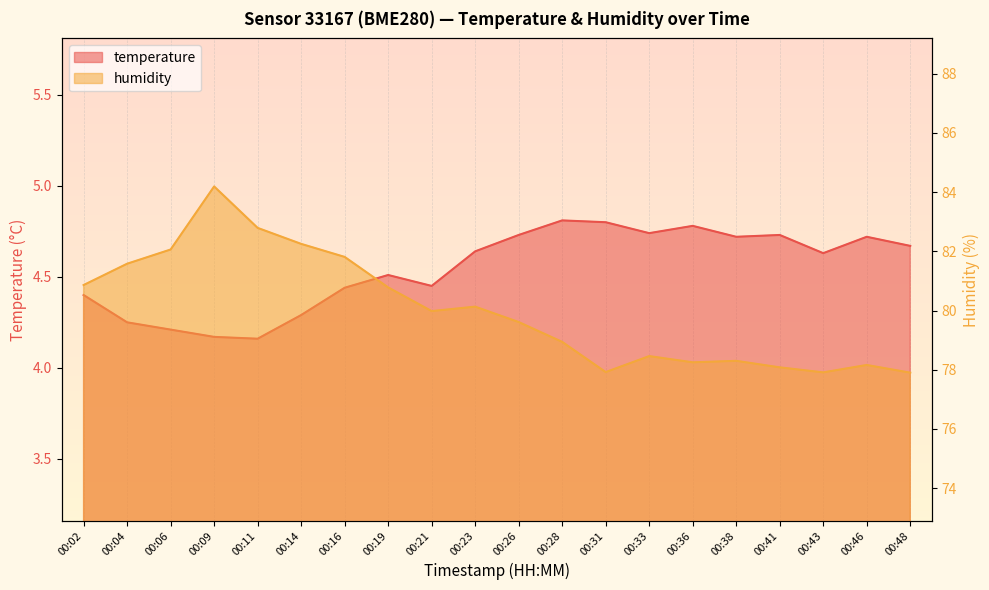

True or false: humidity and temperature cross at least once.

False